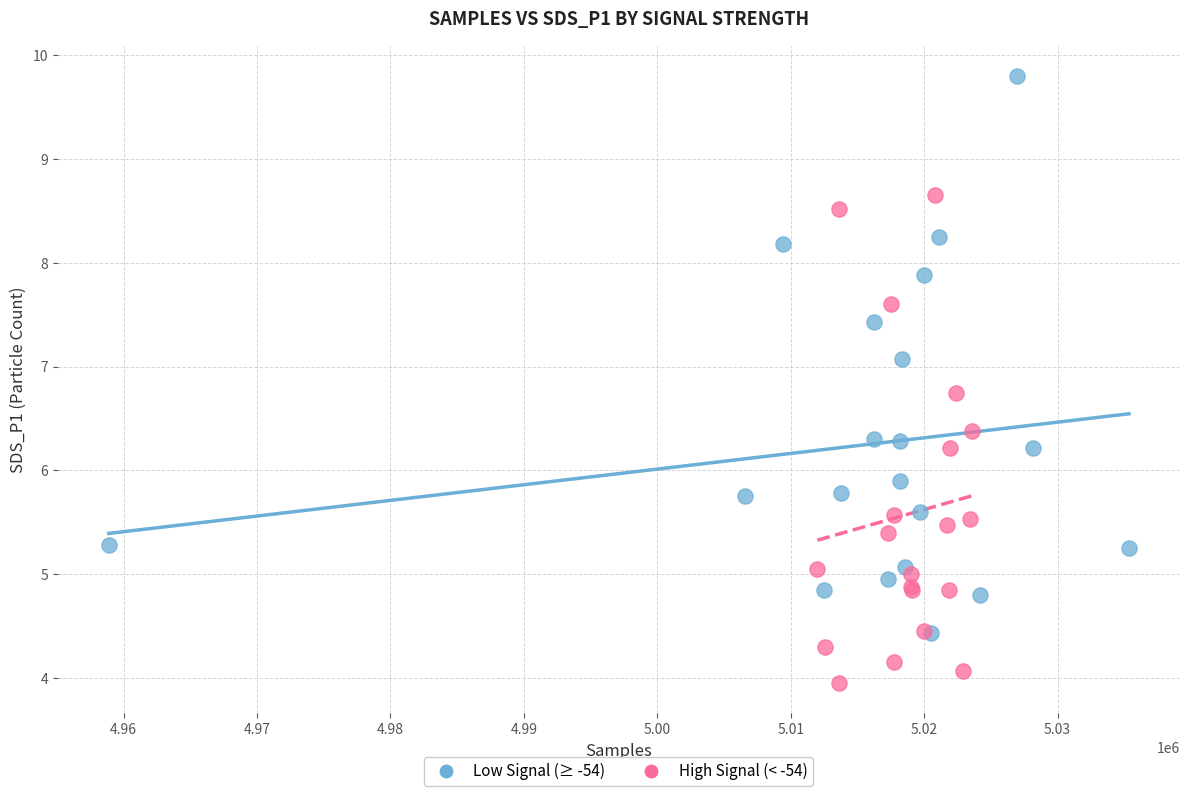

Which series has the widest spread of Y values?

Low Signal (≥ -54)